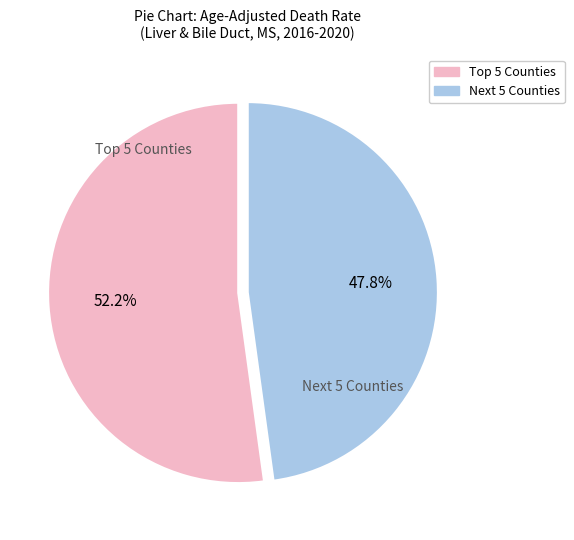

Is there a majority slice in this chart?

Yes